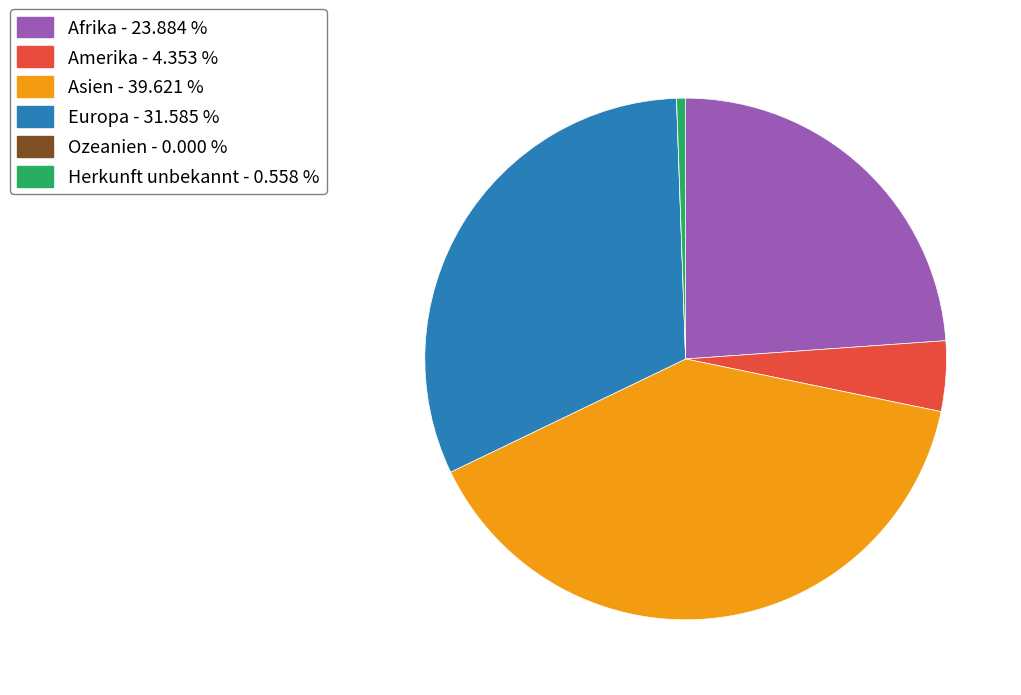

Between Amerika - 4.353 % and Asien - 39.621 %, which is larger?

Asien - 39.621 %